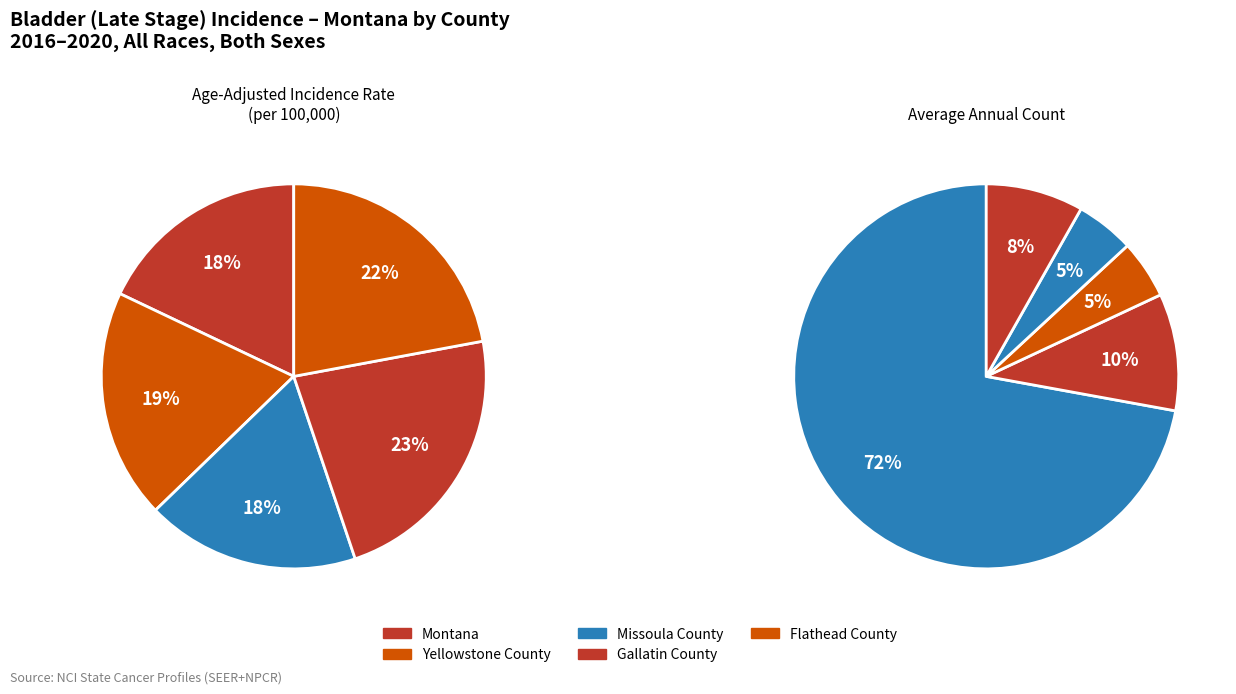

True or false: Missoula County accounts for 5% of the total.

True